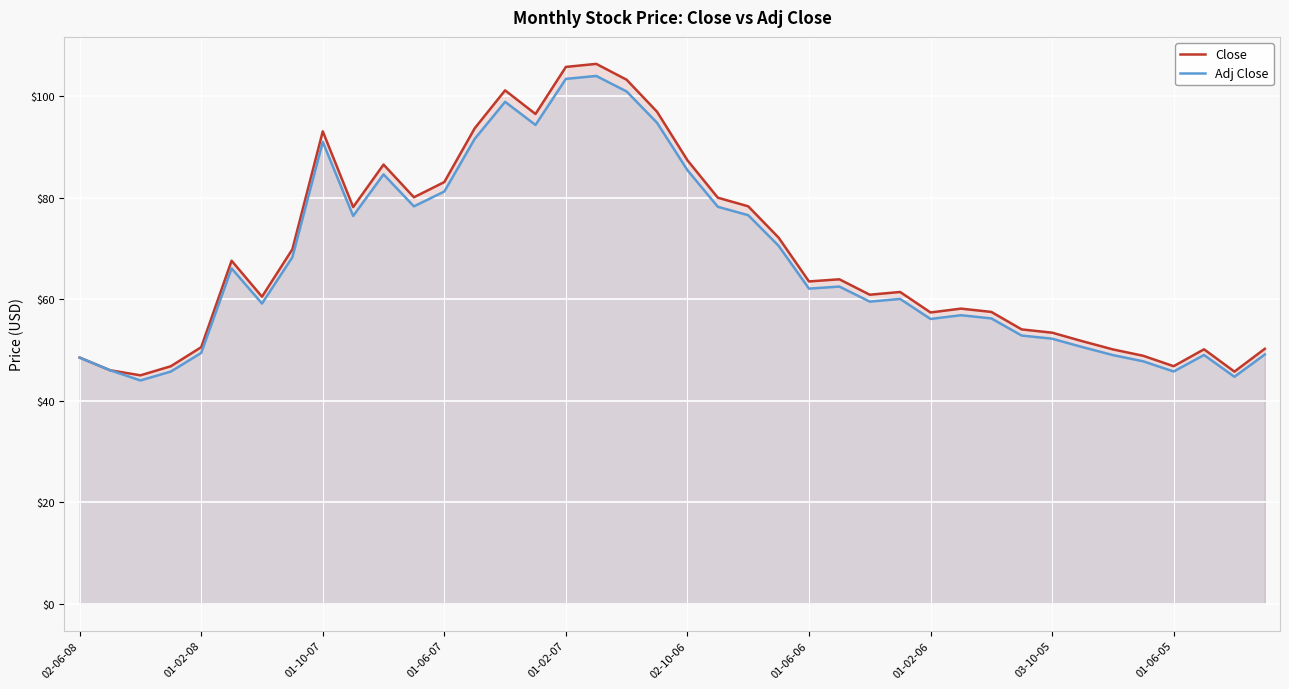

What is the sum of the Adj Close values at 01-06-06 and 02-06-08?

110.6